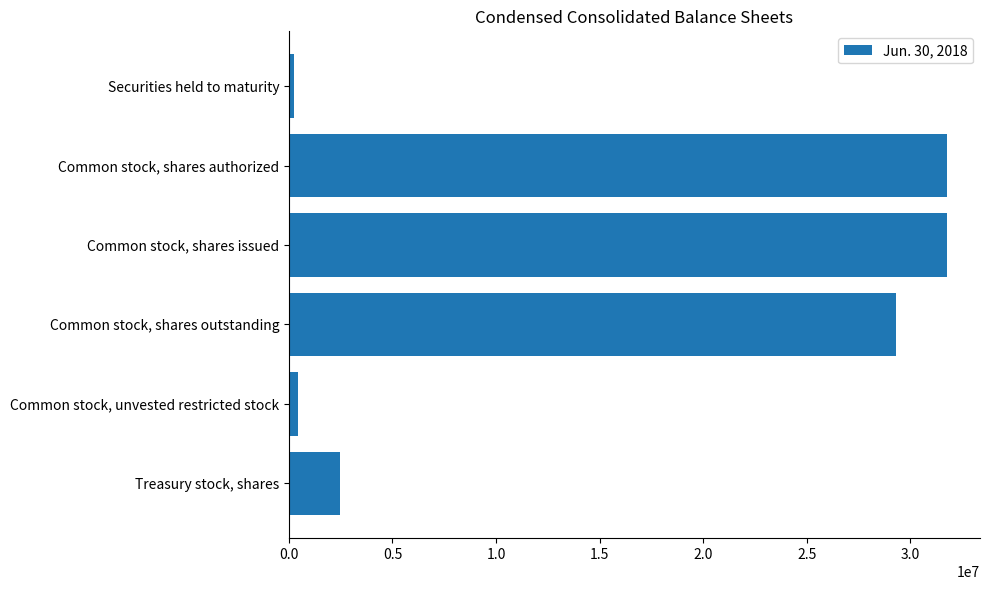

What is the label of the 2nd bar from the bottom?

Common stock, unvested restricted stock